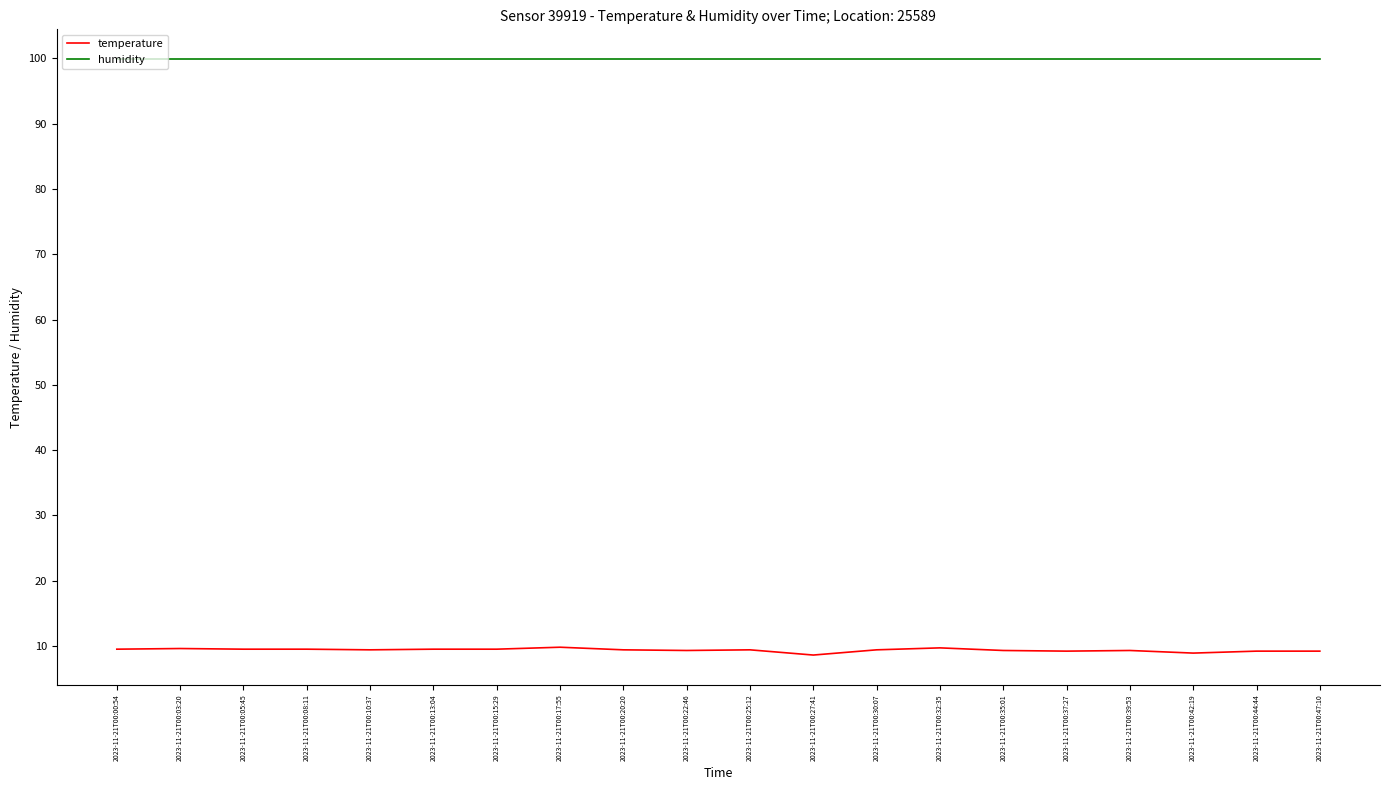

List the series in order of their overall mean, highest first.

humidity, temperature